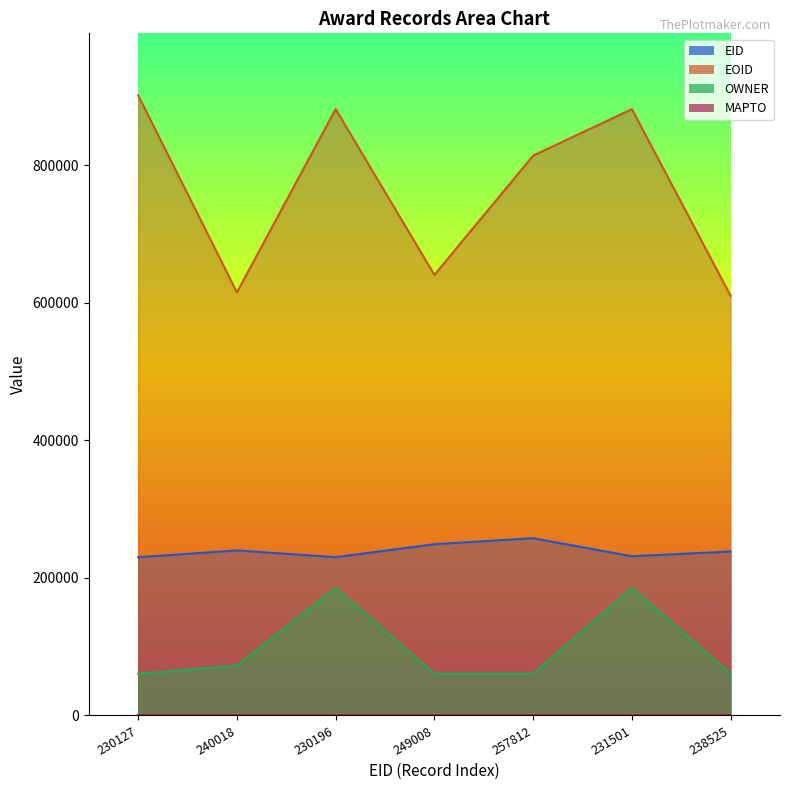

What position from the left is 230127?

1